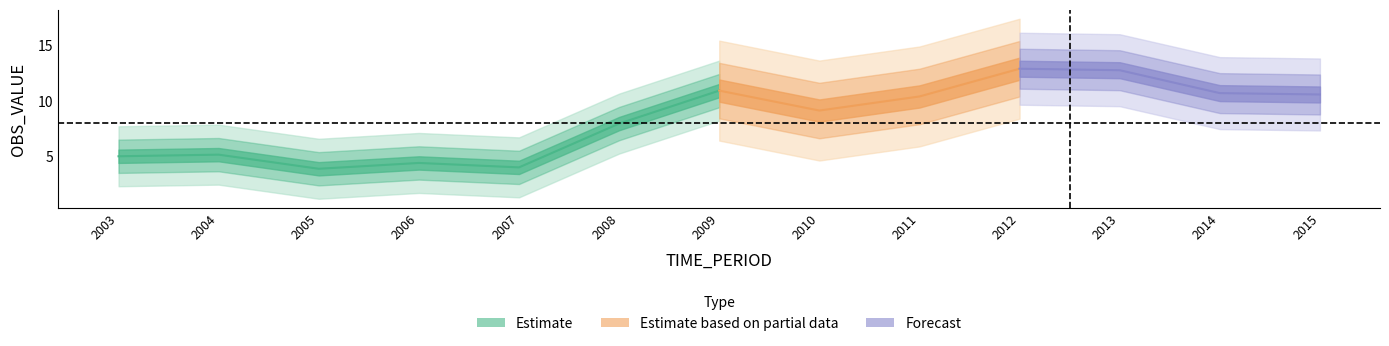

What is the value of the 7th point from the left?

10.9